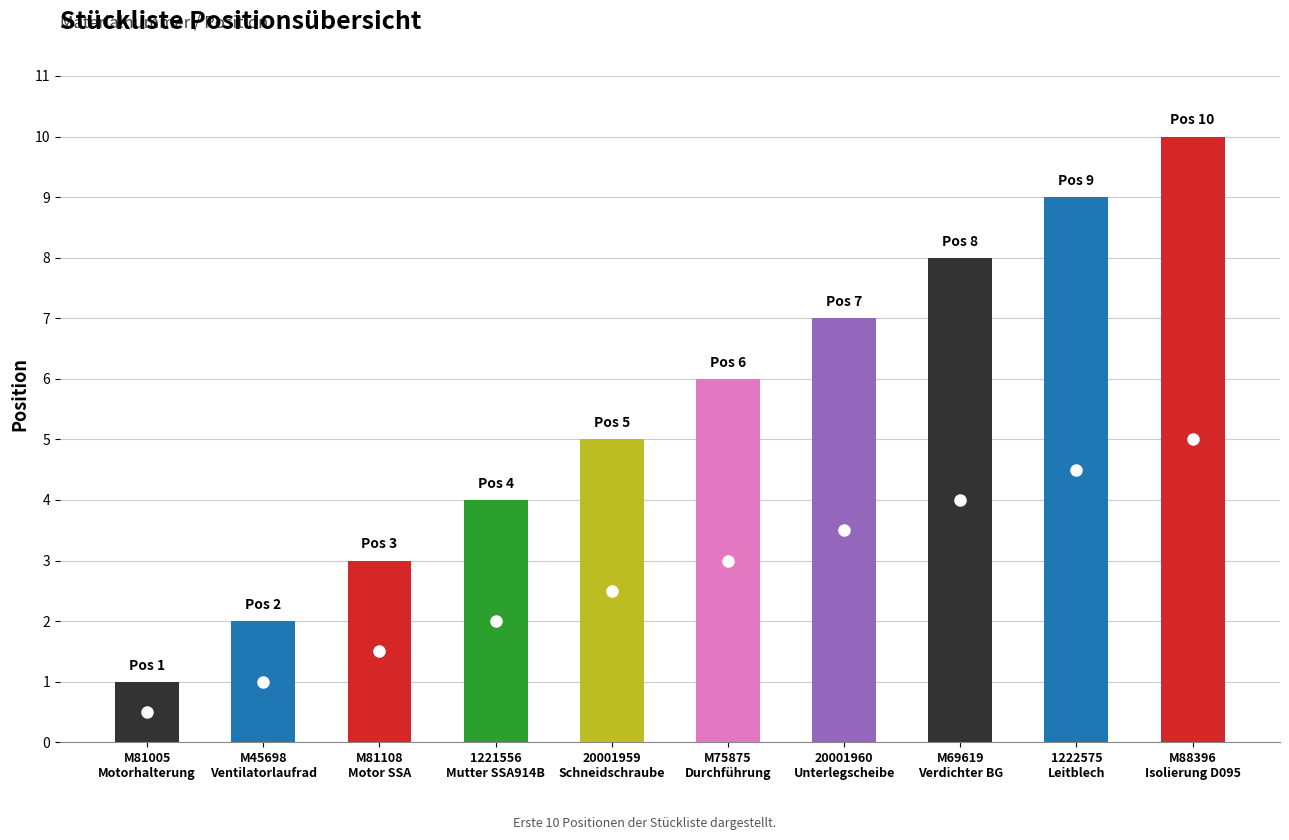

What is the ratio of the value at 1222575
Leitblech to the value at M69619
Verdichter BG?

1.1